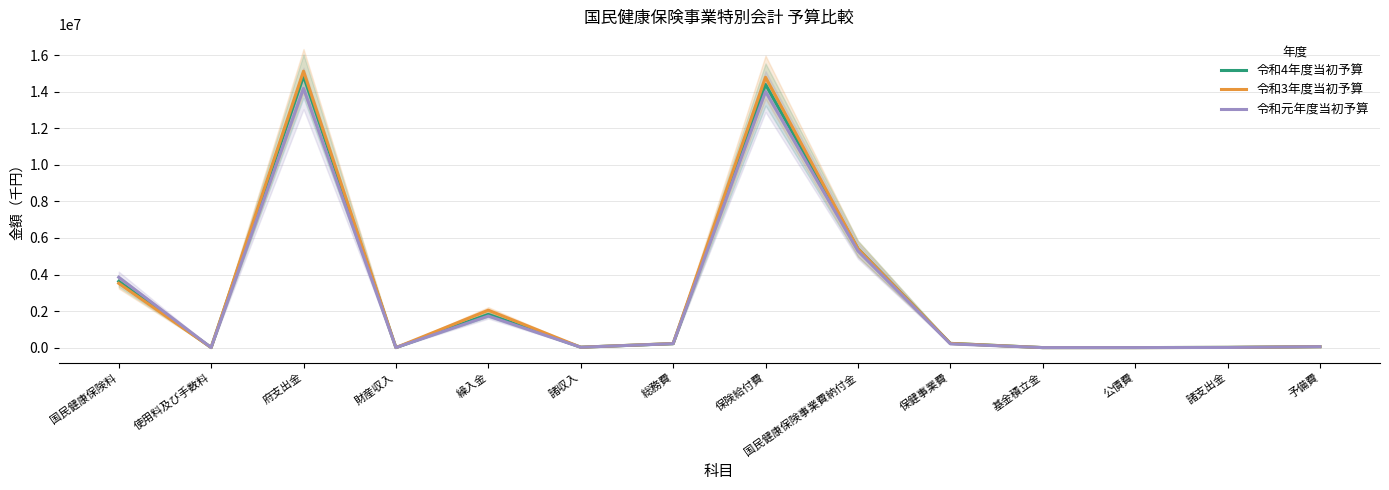

Which category has the lowest value in the 令和元年度当初予算 series?

財産収入